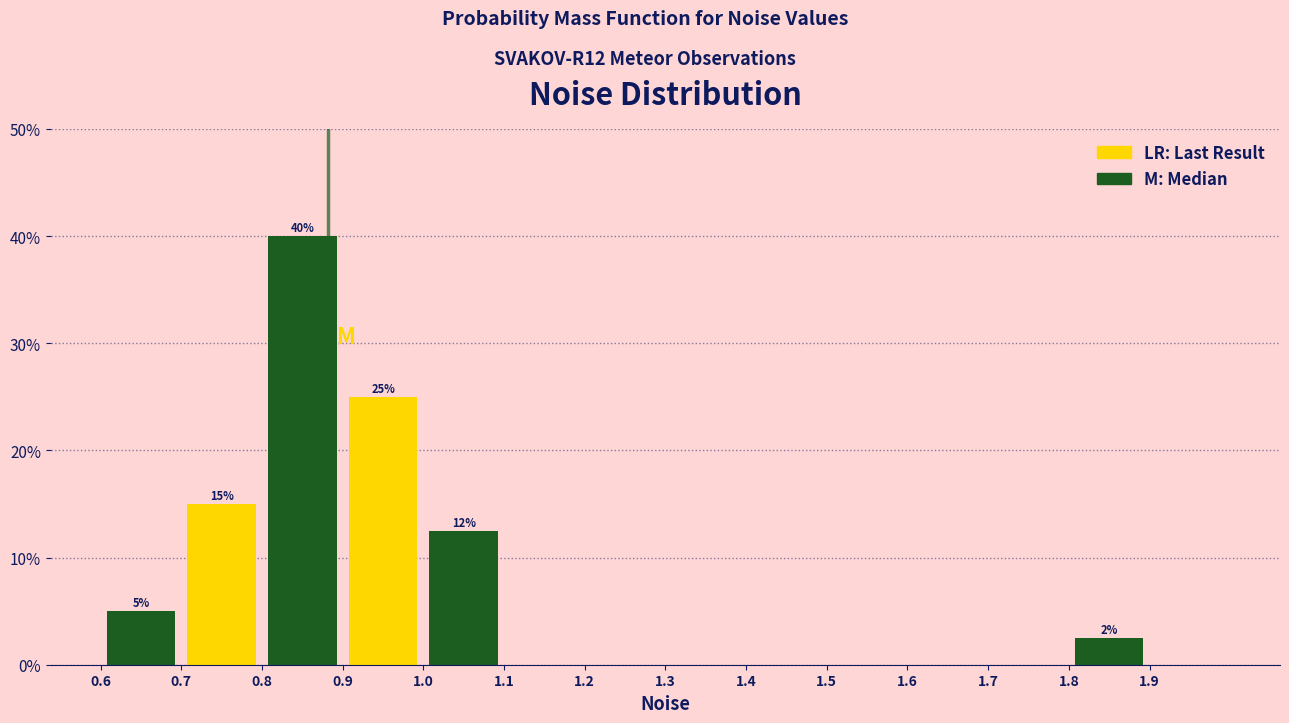

Which range on the x-axis has the tallest bar?

0.8 to 0.9